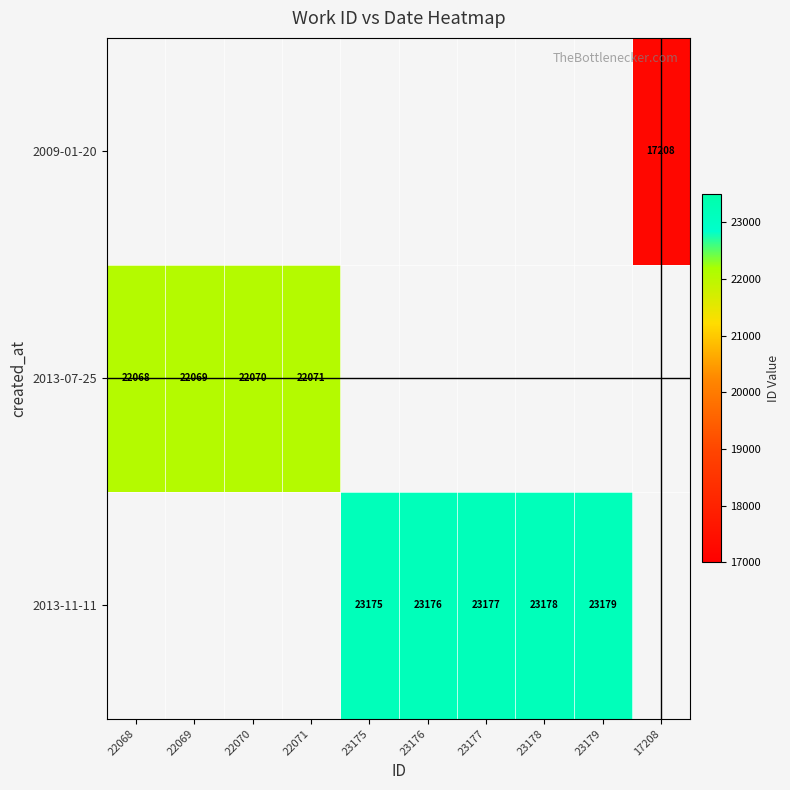

True or false: 2009-01-20 has a value of 9986 at 17208.

False